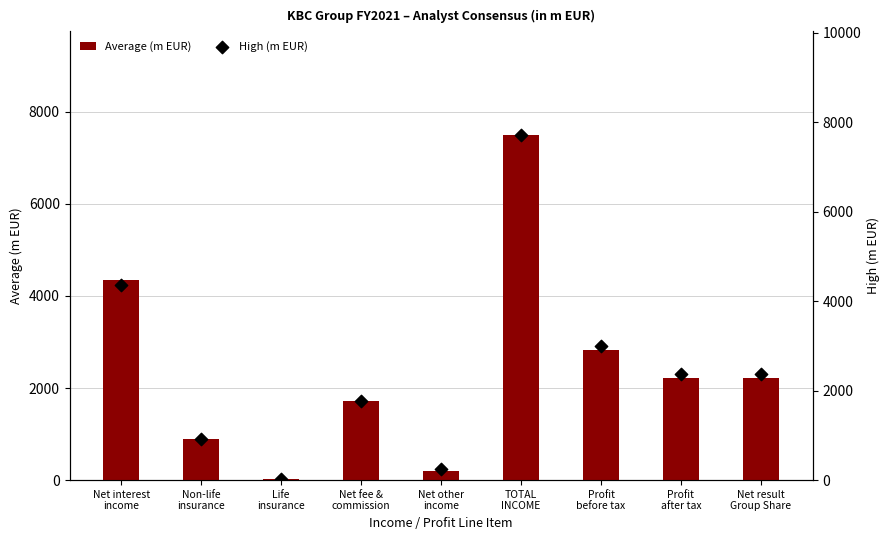

What are all the series names shown in the legend?

Average (m EUR), High (m EUR)